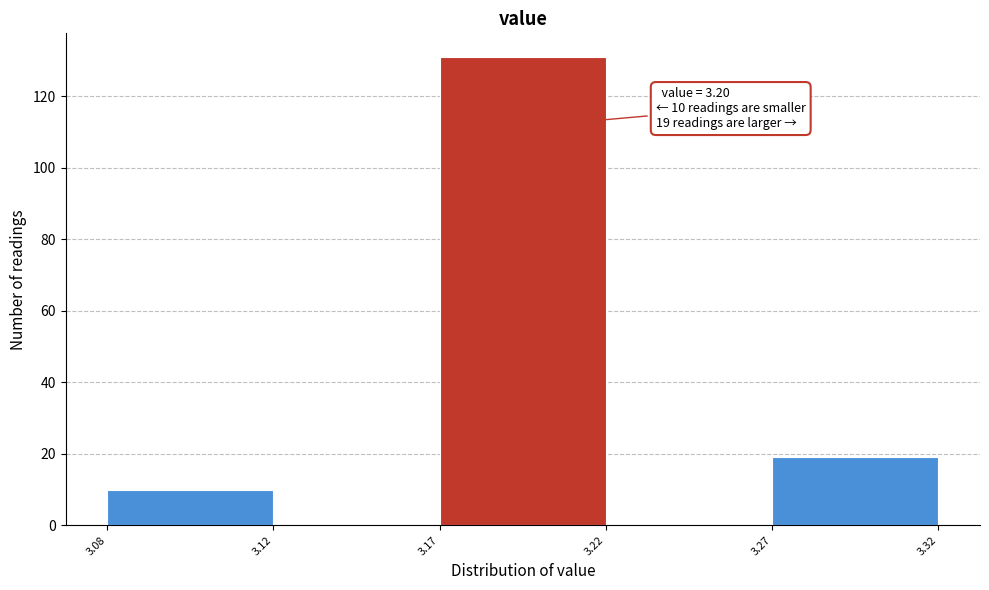

Reading left to right, what are all the values shown in this chart?

3.08=10	3.12=0	3.17=131	3.22=0	3.27=19